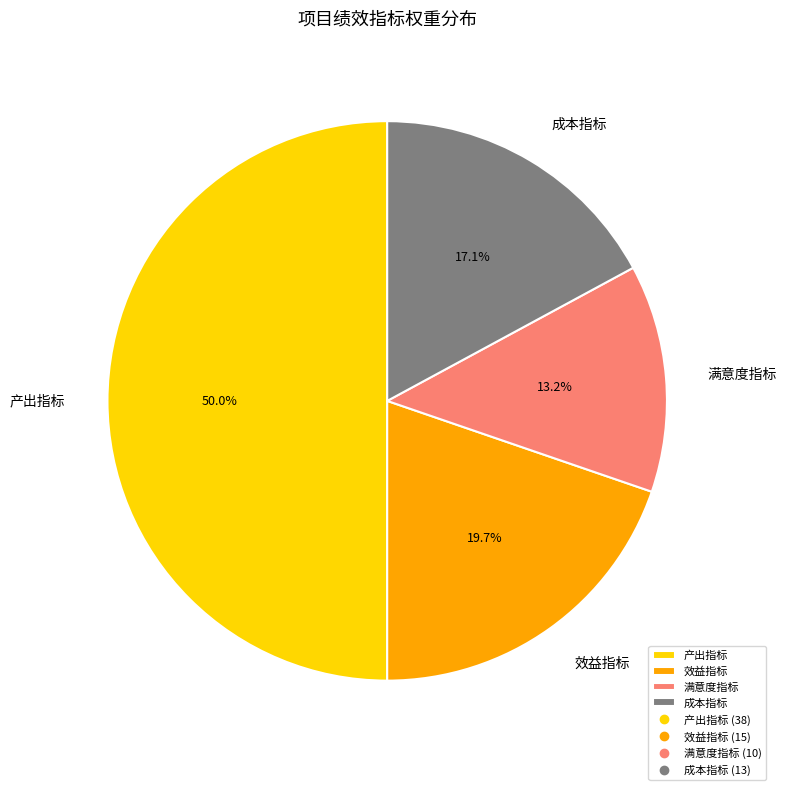

To the nearest percent, what portion does 产出指标 represent?

50%